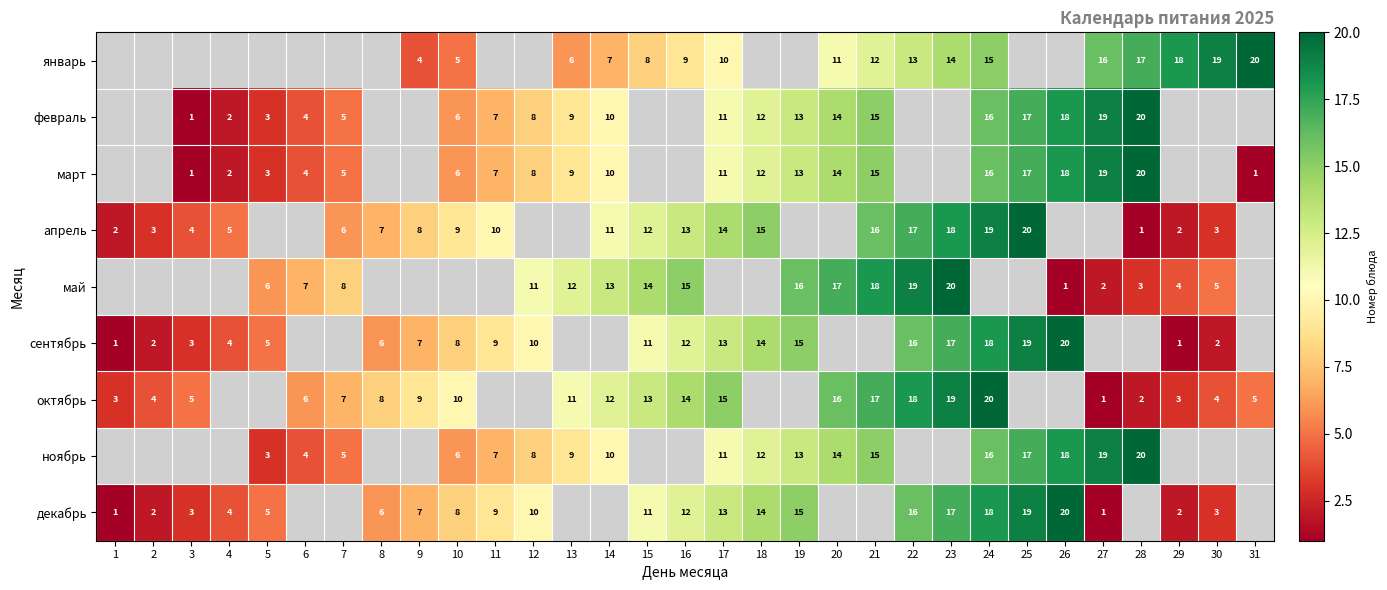

The январь series shows 4 at 23. True or false?

False